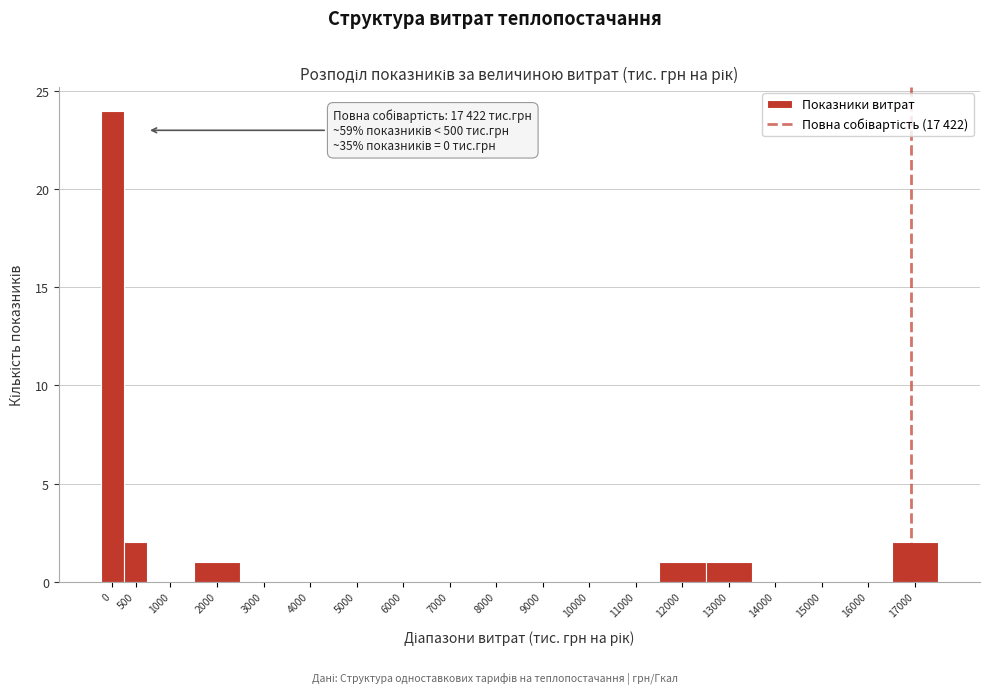

Reading left to right, extract all data points from this chart.

0=24	500=2	1000=0	2000=1	3000=0	4000=0	5000=0	6000=0	7000=0	8000=0	9000=0	10000=0	11000=0	12000=1	13000=1	14000=0	15000=0	16000=0	17000=2